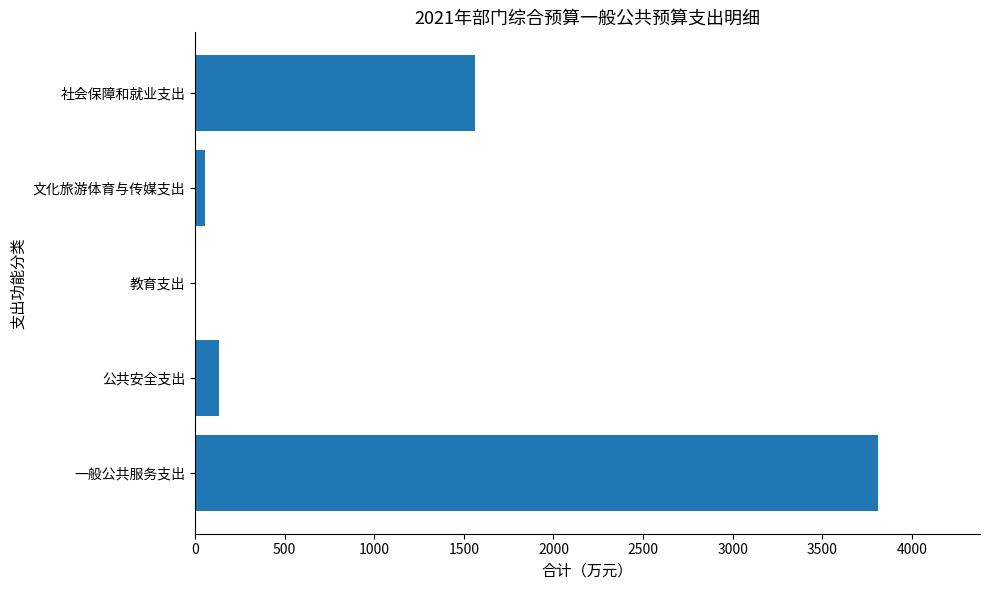

What is the greatest value displayed?

3807.6